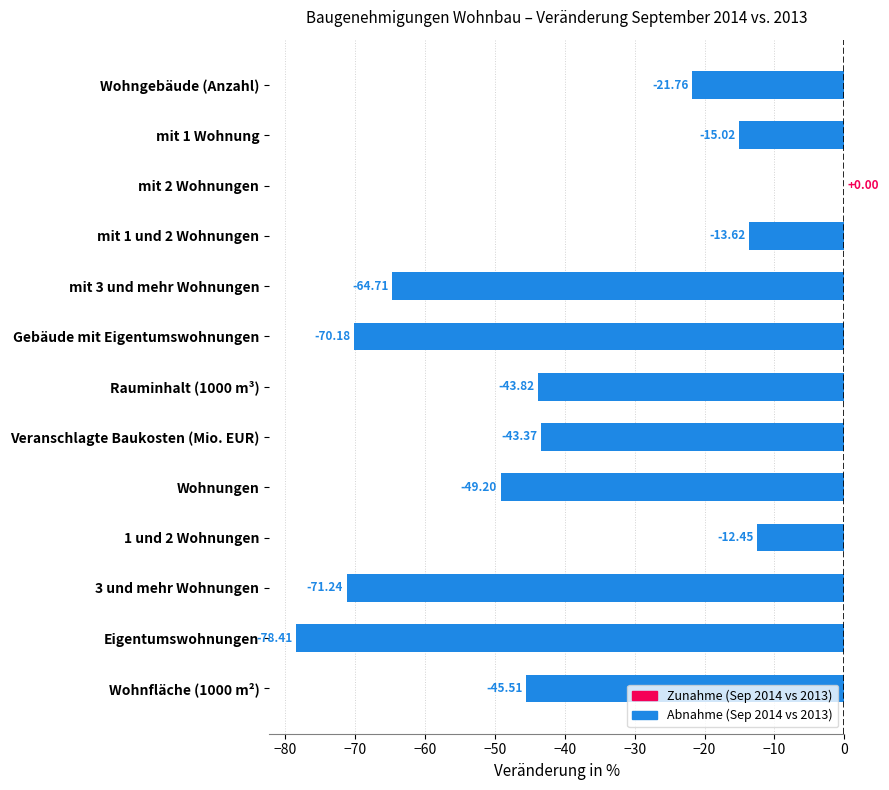

Between mit 2 Wohnungen and mit 3 und mehr Wohnungen, which is larger?

mit 2 Wohnungen